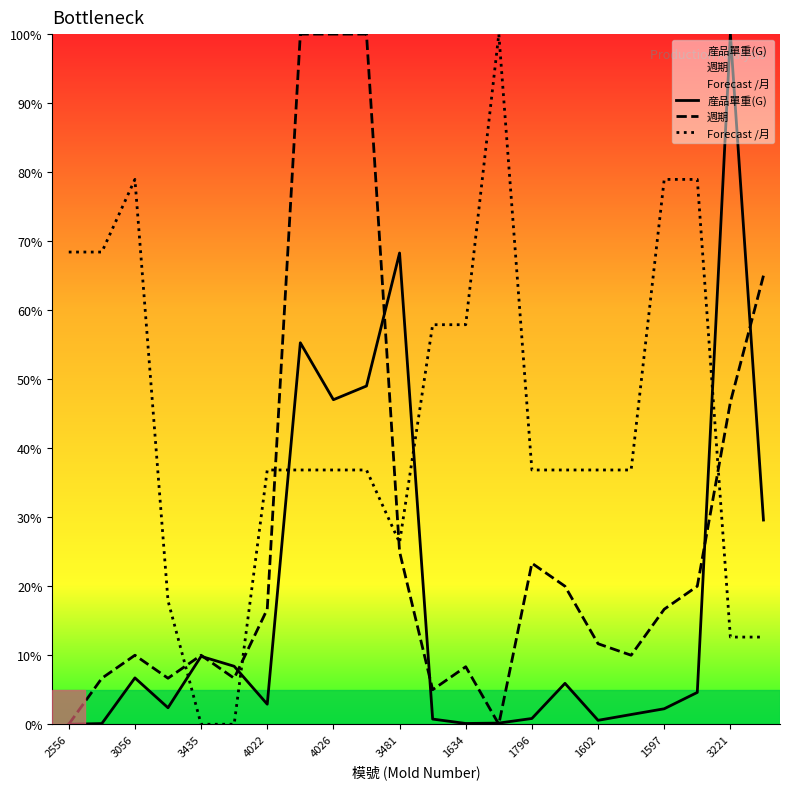

How many values in the 産品單重(G) series exceed 4?

11